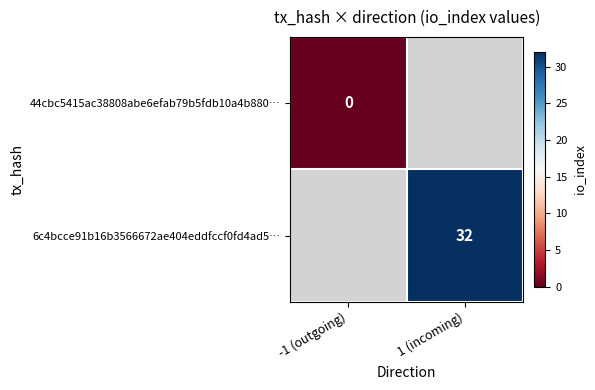

Is the value of 6c4bcce91b16b3566672ae404eddfccf0fd4ad5… at 1 (incoming) greater than the value of 44cbc5415ac38808abe6efab79b5fdb10a4b880… at -1 (outgoing)?

Yes